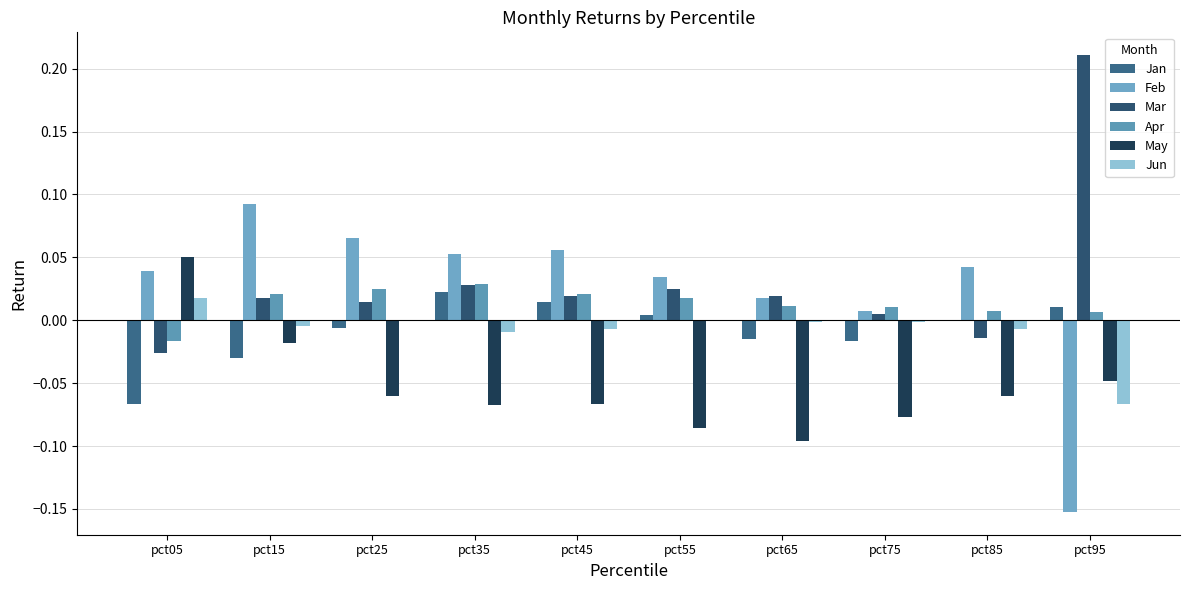

What is the difference between the maximum and minimum values in the Mar series?

0.2